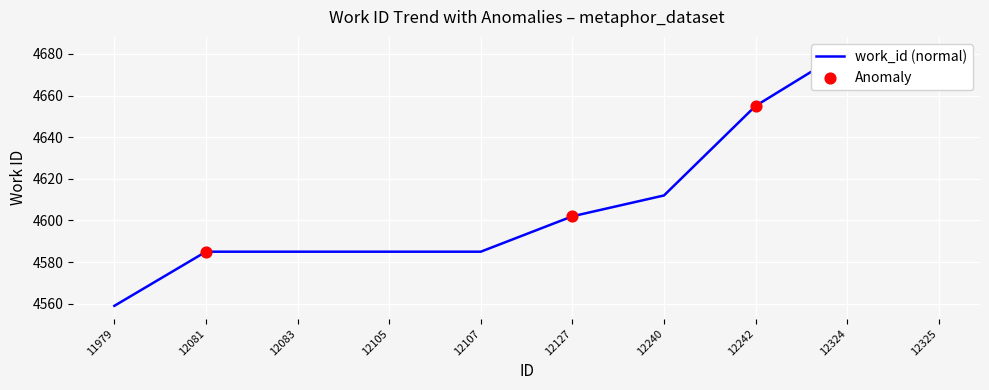

Which has a higher value, 11979 or 12242?

12242